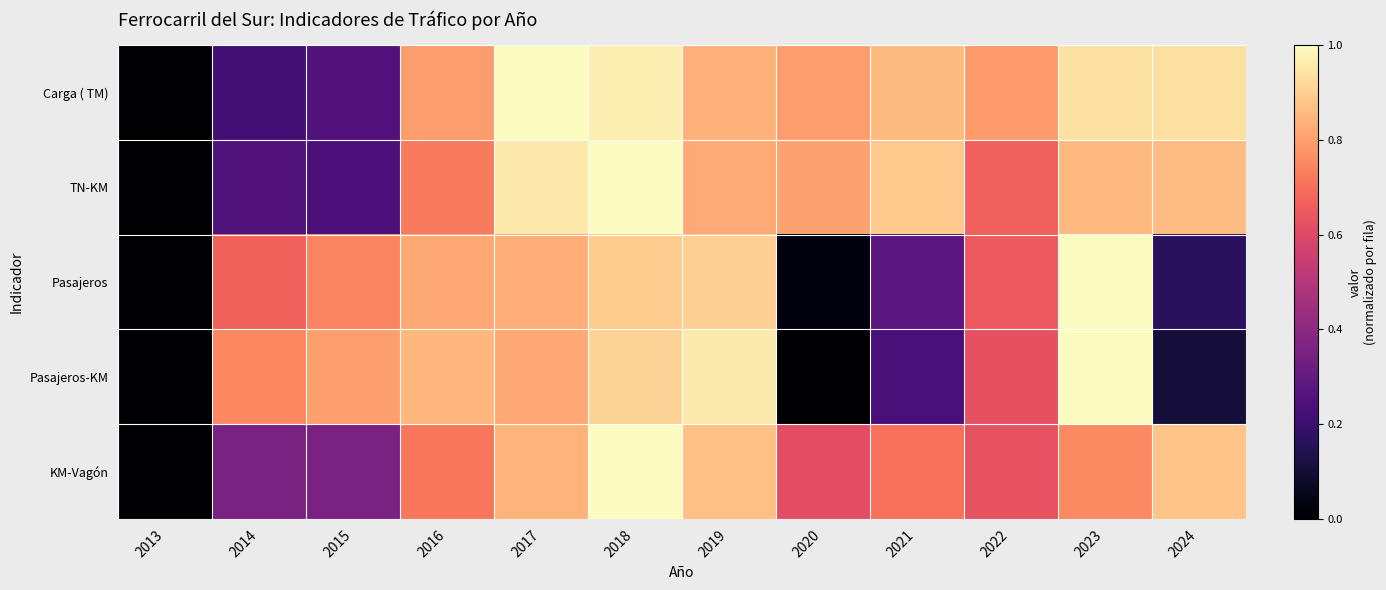

Reading left to right, list all the values displayed in this chart.

Carga ( TM): 2013=0.0	2014=0.2	2015=0.3	2016=0.8	2017=1.0	2018=1.0	2019=0.8	2020=0.8	2021=0.9	2022=0.8	2023=0.9	2024=0.9
TN-KM: 2013=0.0	2014=0.3	2015=0.2	2016=0.7	2017=1.0	2018=1.0	2019=0.8	2020=0.8	2021=0.9	2022=0.7	2023=0.9	2024=0.9
Pasajeros: 2013=0.0	2014=0.7	2015=0.7	2016=0.8	2017=0.8	2018=0.9	2019=0.9	2020=0.0	2021=0.3	2022=0.7	2023=1.0	2024=0.2
Pasajeros-KM: 2013=0.0	2014=0.8	2015=0.8	2016=0.8	2017=0.8	2018=0.9	2019=1.0	2020=0.0	2021=0.2	2022=0.6	2023=1.0	2024=0.1
KM-Vagón: 2013=0.0	2014=0.4	2015=0.4	2016=0.7	2017=0.8	2018=1.0	2019=0.9	2020=0.6	2021=0.7	2022=0.6	2023=0.8	2024=0.9